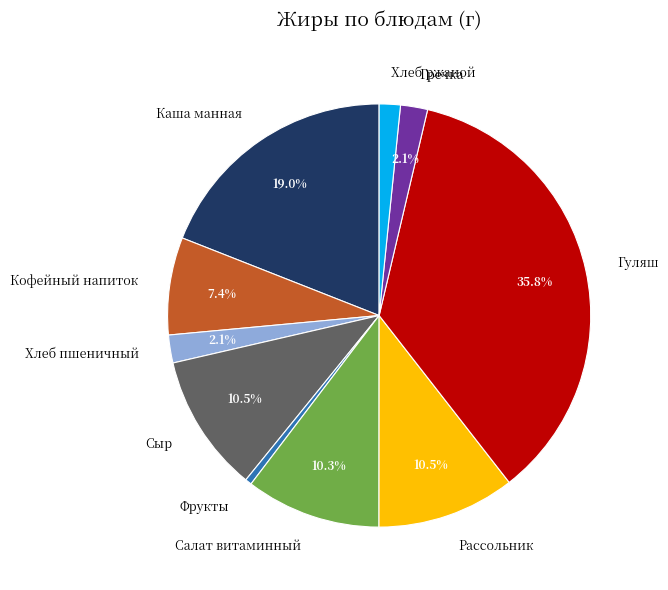

Is the sum of Хлеб пшеничный and Сыр greater than half?

No